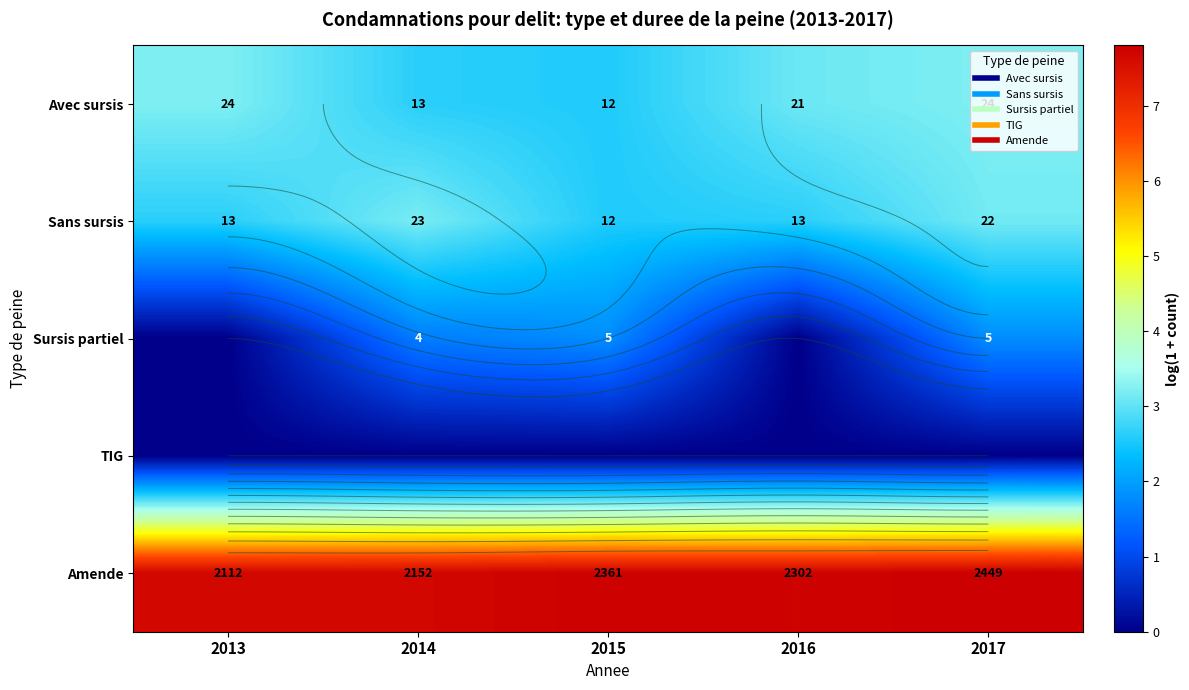

The value of Amende at 2014 is 10.1. True or false?

False